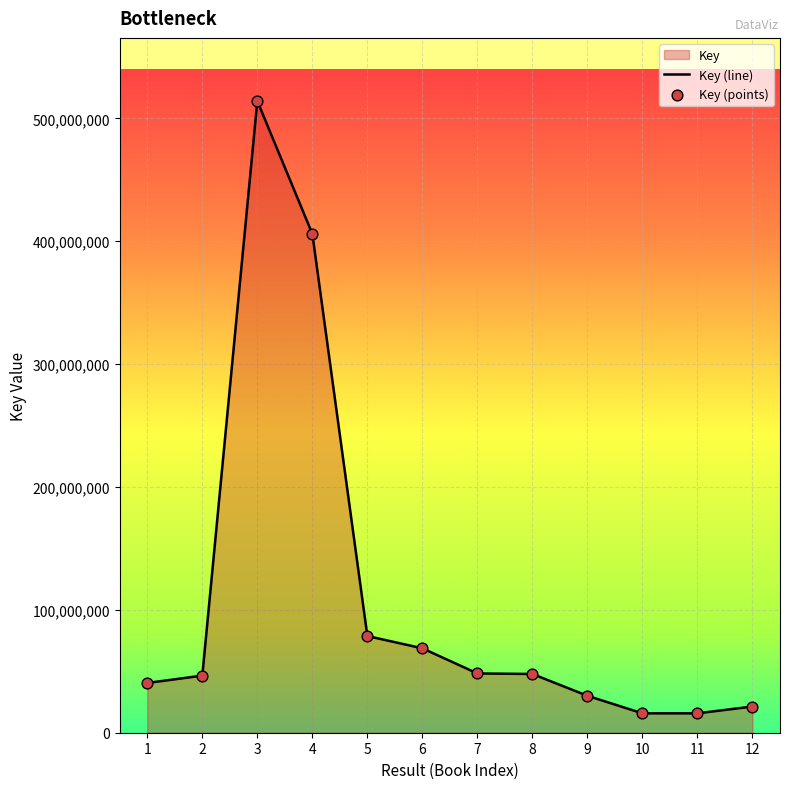

At which category is the sum across all series the highest?

3